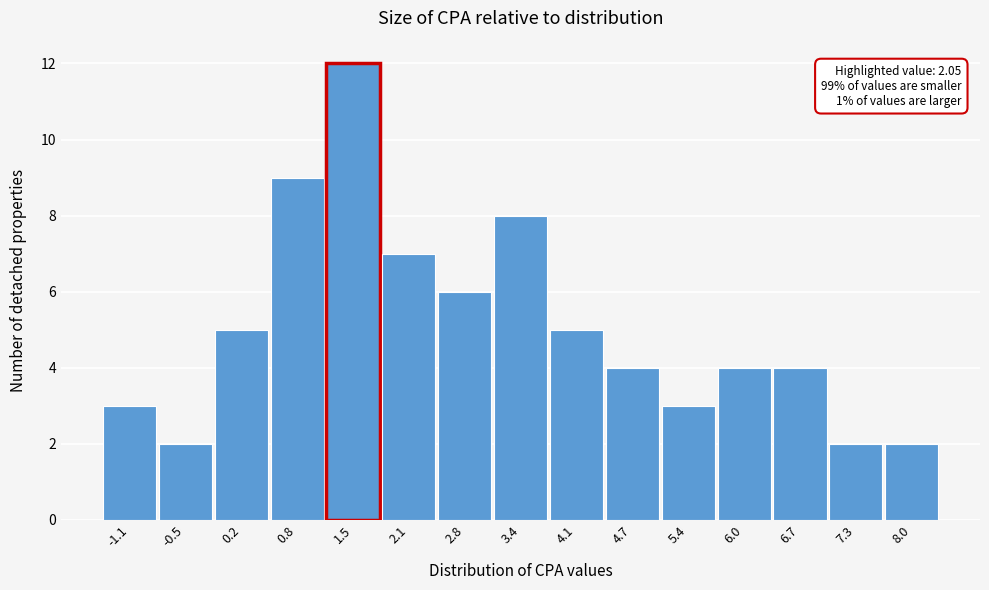

Reading left to right, extract all data points from this chart.

-1.1=3	-0.5=2	0.2=5	0.8=9	1.5=12	2.1=7	2.8=6	3.4=8	4.1=5	4.7=4	5.4=3	6.0=4	6.7=4	7.3=2	8.0=2